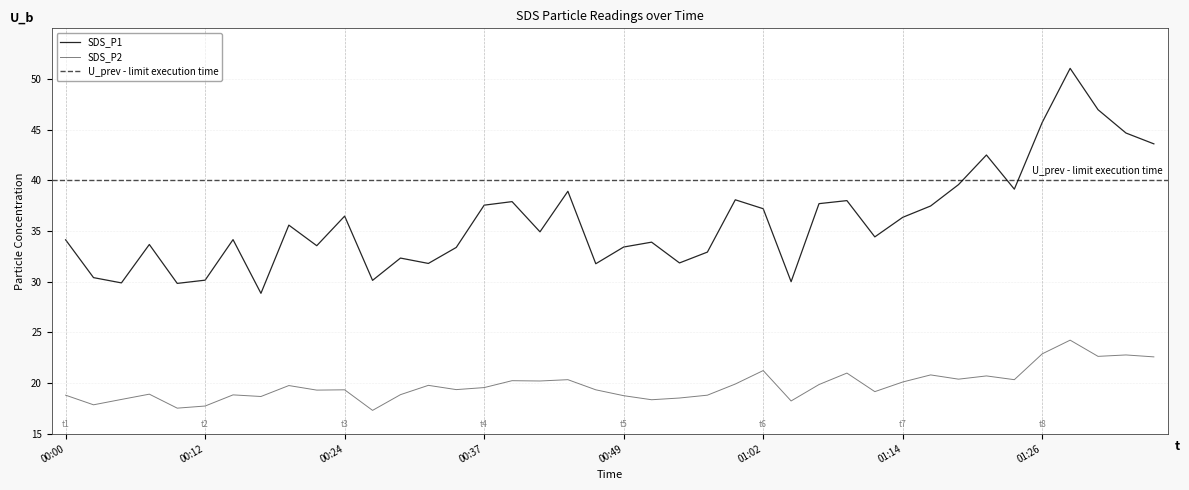

True or false: SDS_P2 and SDS_P1 cross at least once.

False